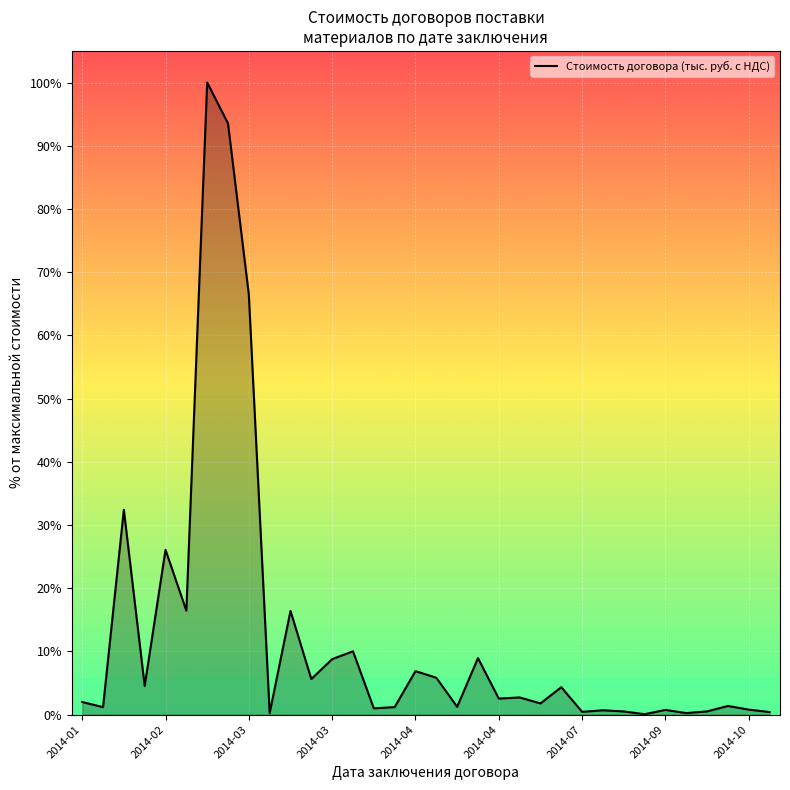

What is the average value?

12.5